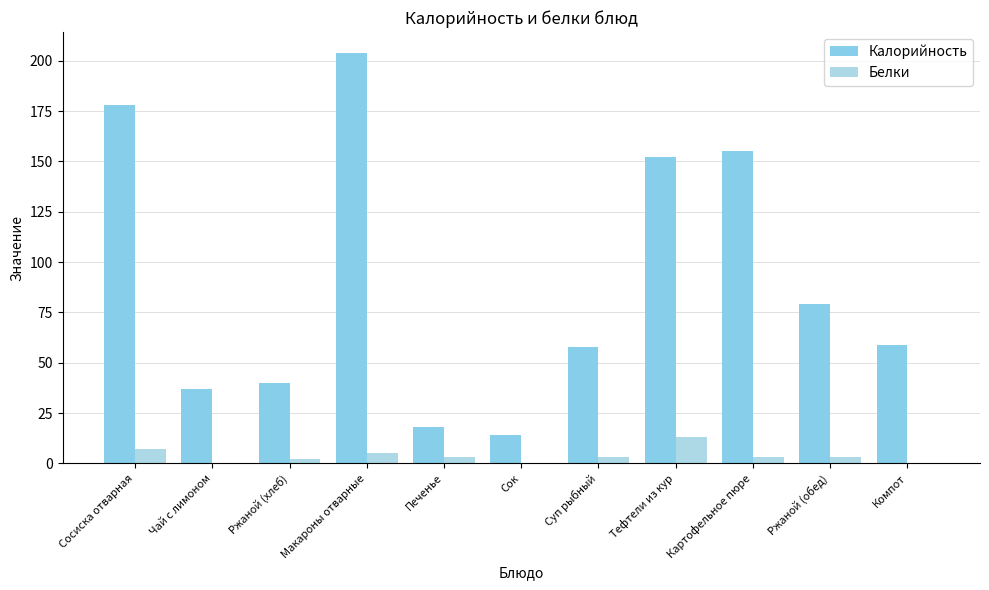

Count the number of categories in the chart.

11